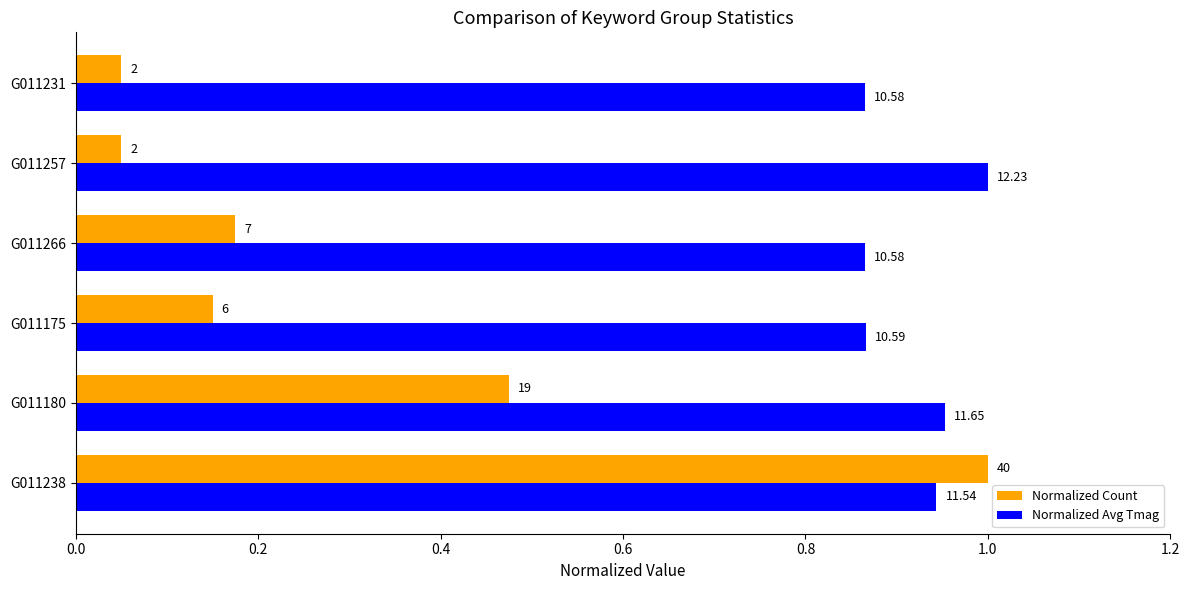

What are all the series names shown in the legend?

Normalized Count, Normalized Avg Tmag